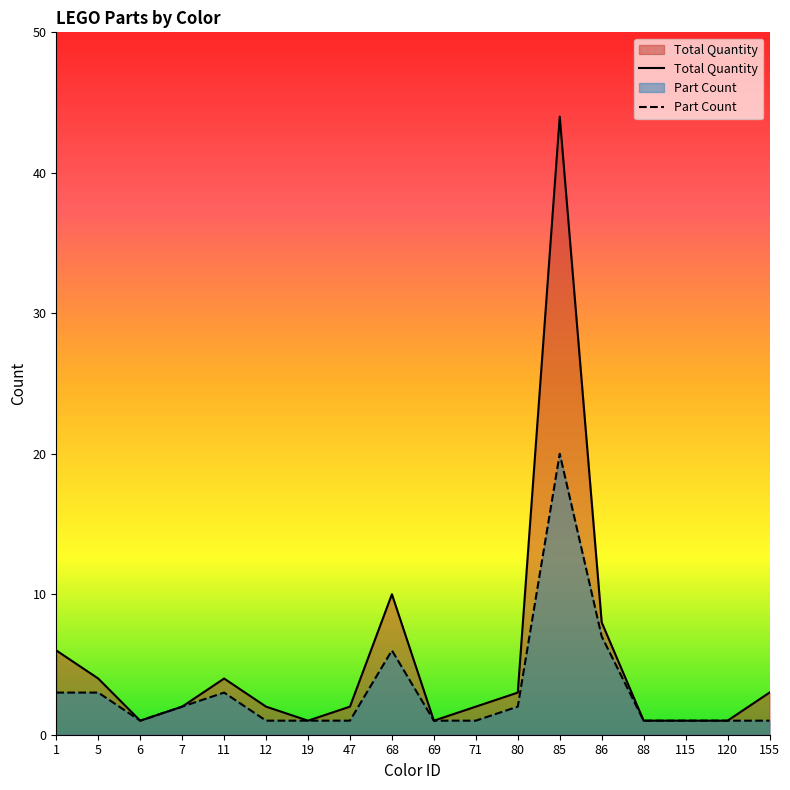

At which label is Part Count closest to 10?

86